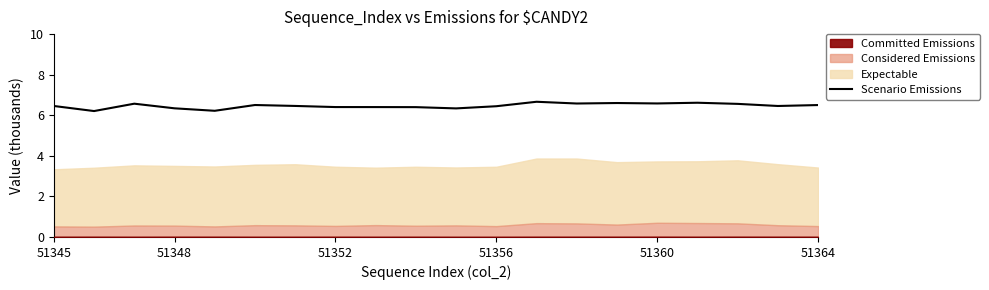

The value at 18 is 4.4. True or false?

False